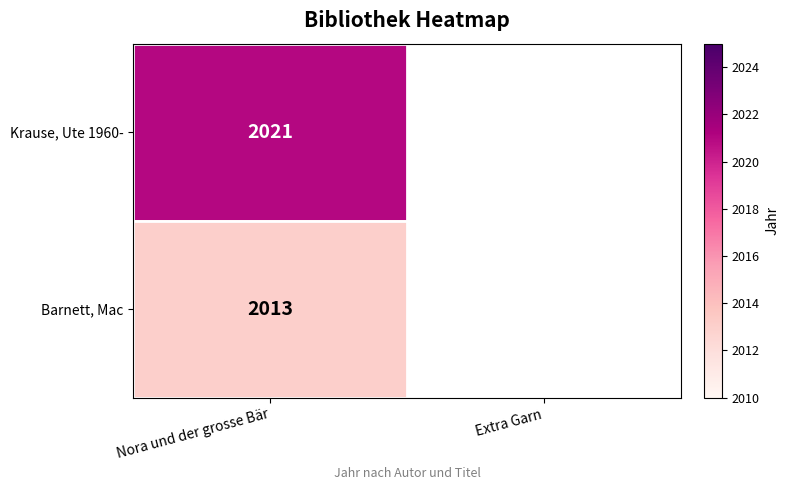

The value of Barnett, Mac at Nora und der grosse Bär is 3007.7. True or false?

False